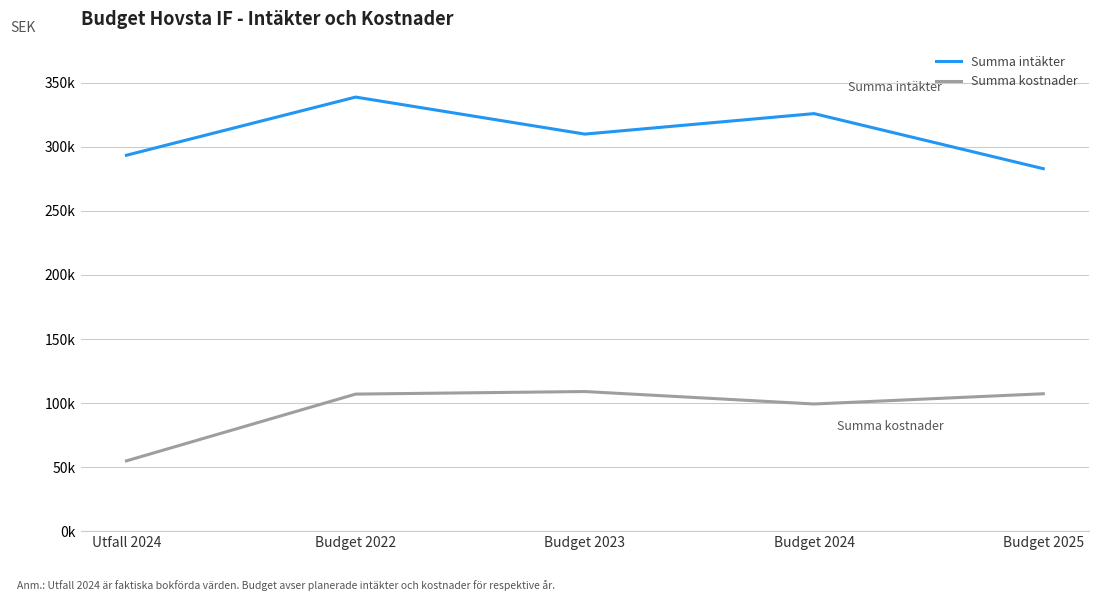

True or false: Summa intäkter and Summa kostnader cross at least once.

False